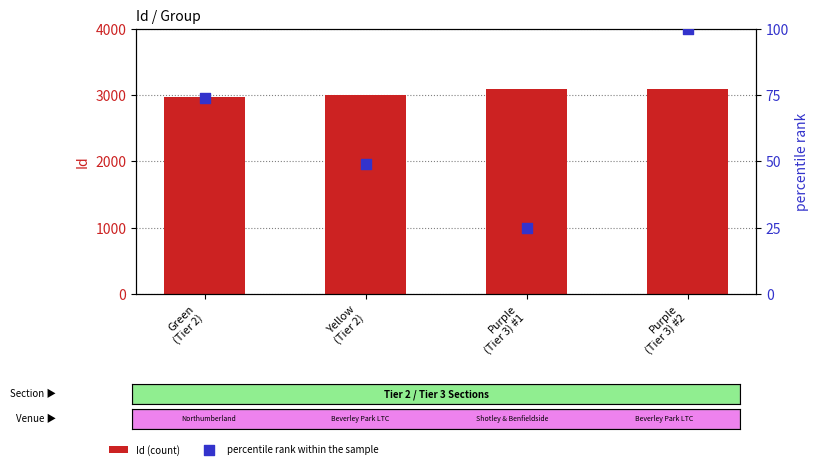

Which series has the largest Y range (max minus min)?

Id (count)